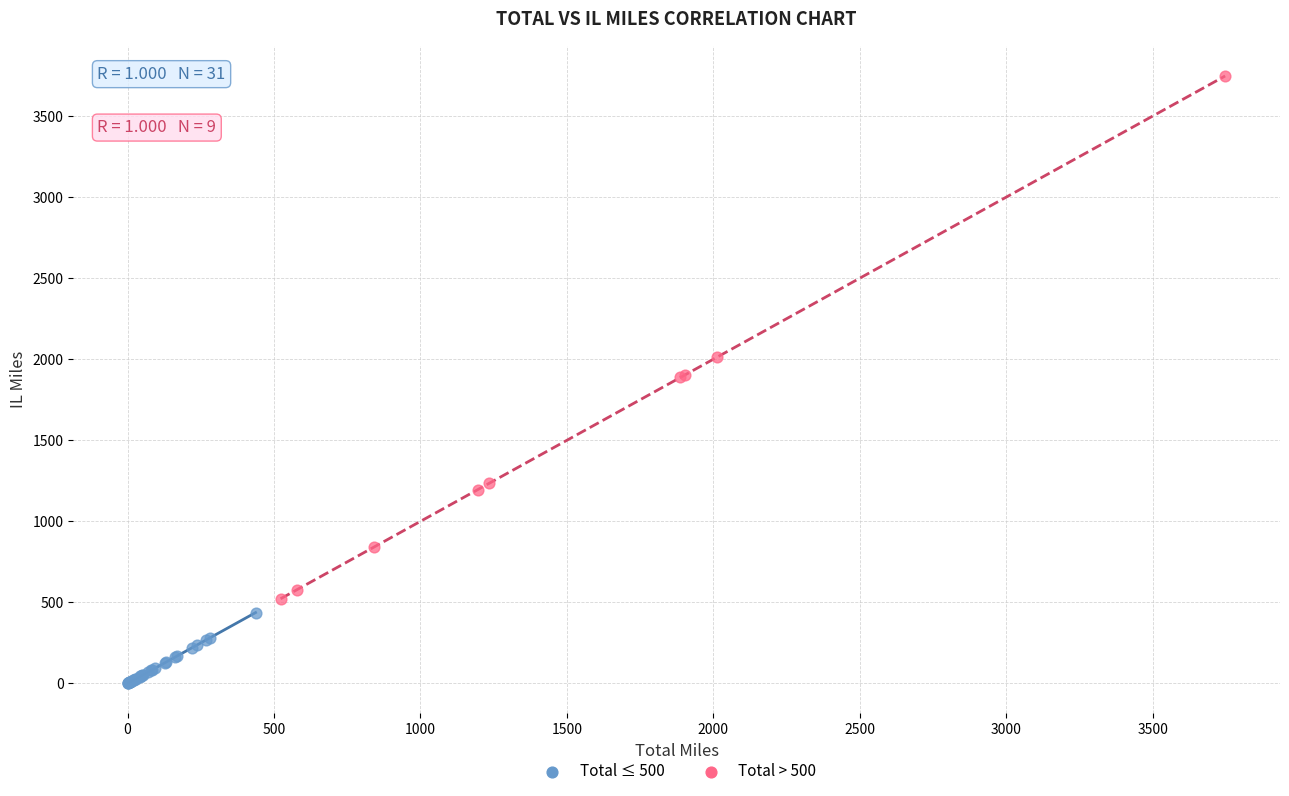

Which series has the widest spread of Y values?

Total > 500